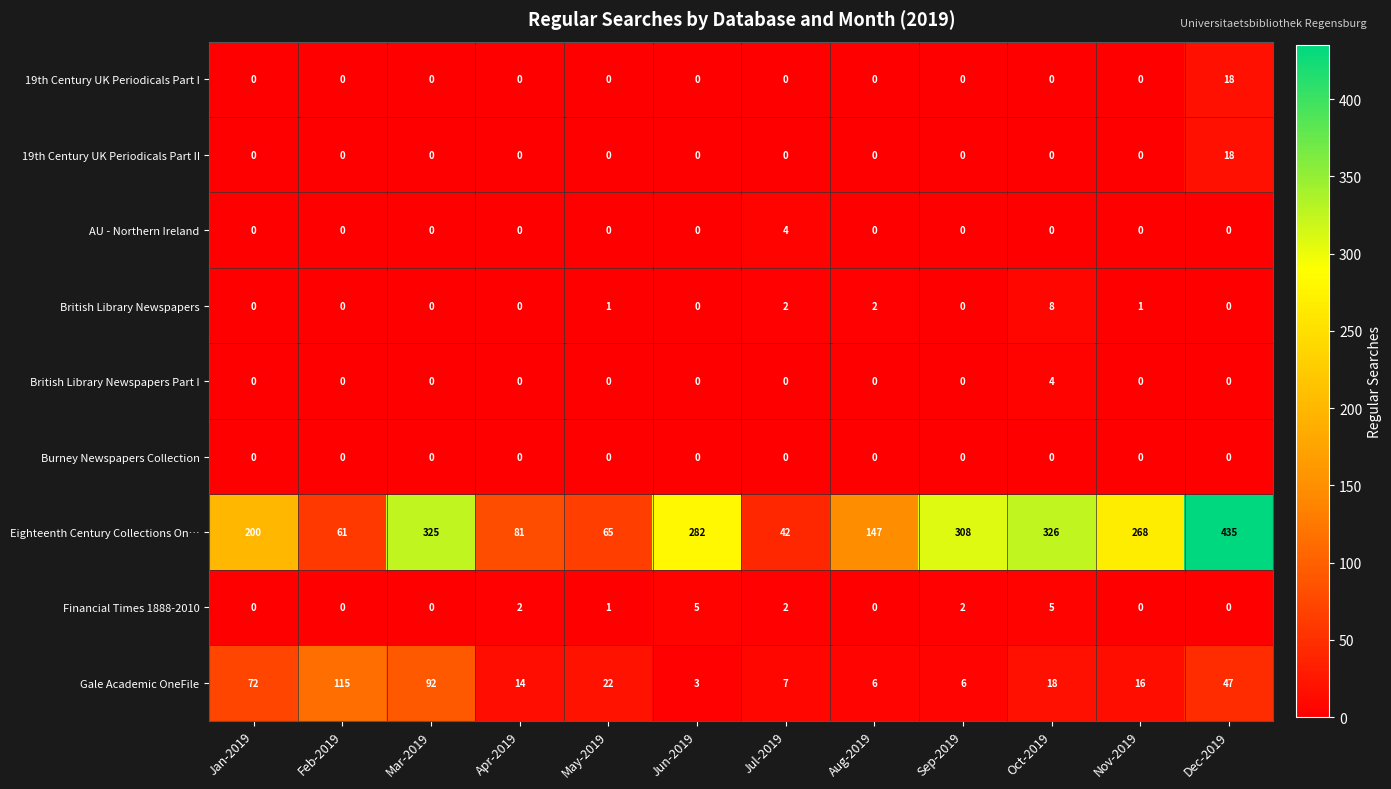

Rank the categories by Eighteenth Century Collections On… value from lowest to highest.

Jul-2019, Feb-2019, May-2019, Apr-2019, Aug-2019, Jan-2019, Nov-2019, Jun-2019, Sep-2019, Mar-2019, Oct-2019, Dec-2019